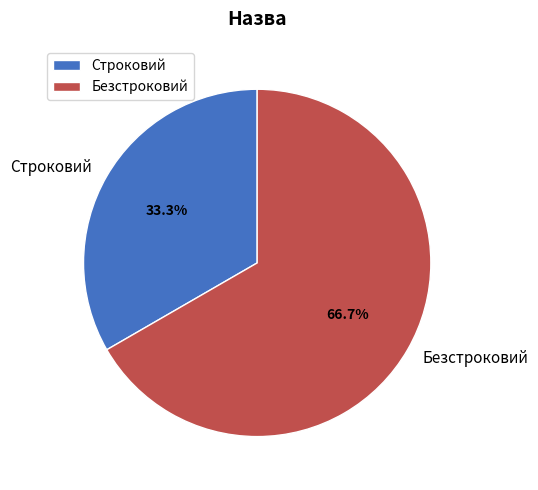

To the nearest percent, what percentage of the pie is Строковий?

33%